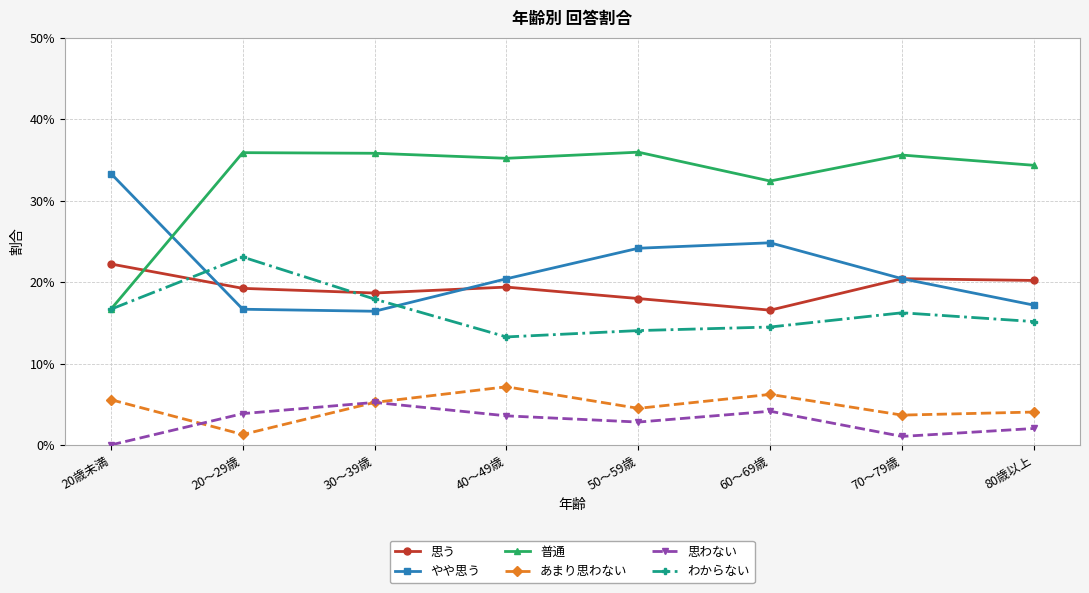

Is this an area chart (filled region under the line)?

No